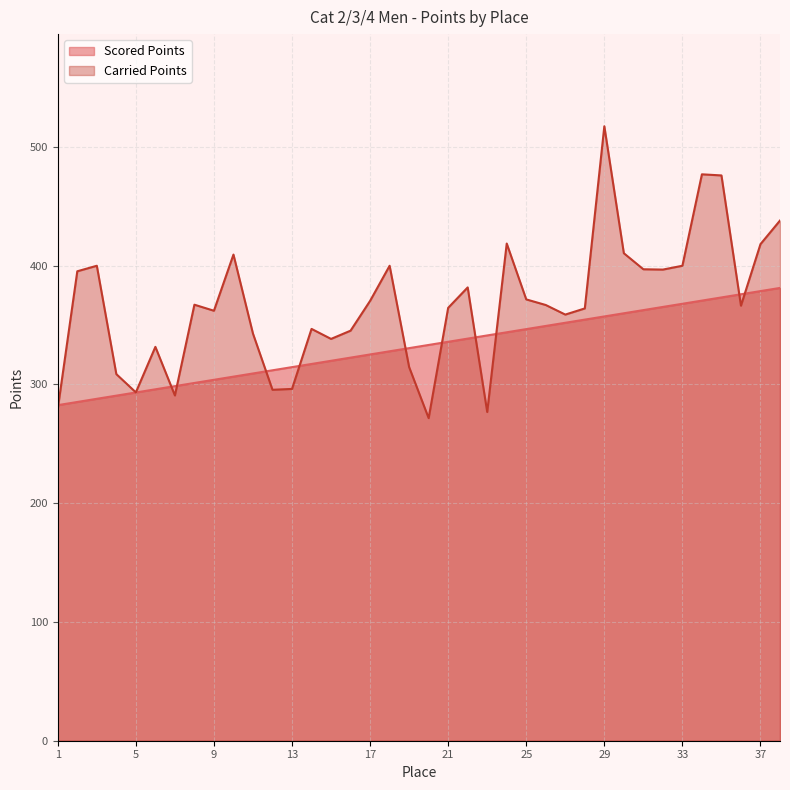

What is the maximum value for Carried Points?

517.5